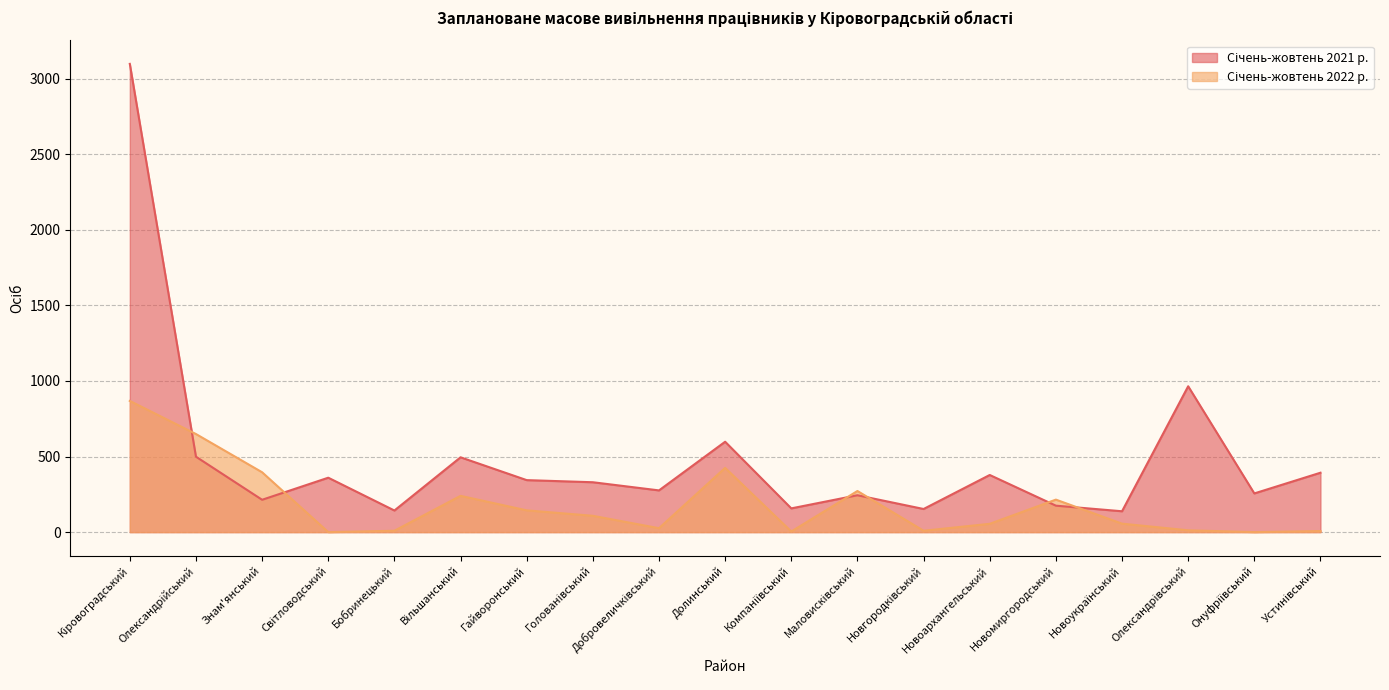

The Січень-жовтень 2022 р. series shows 595 at Світловодський. True or false?

False